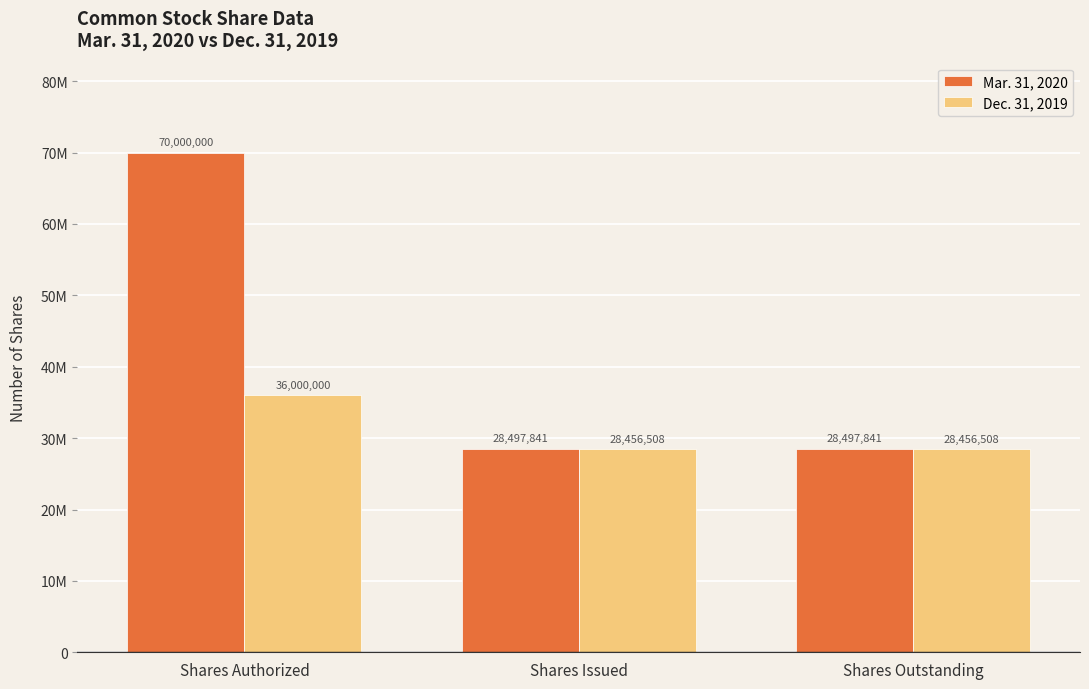

Does the chart contain any negative values?

No